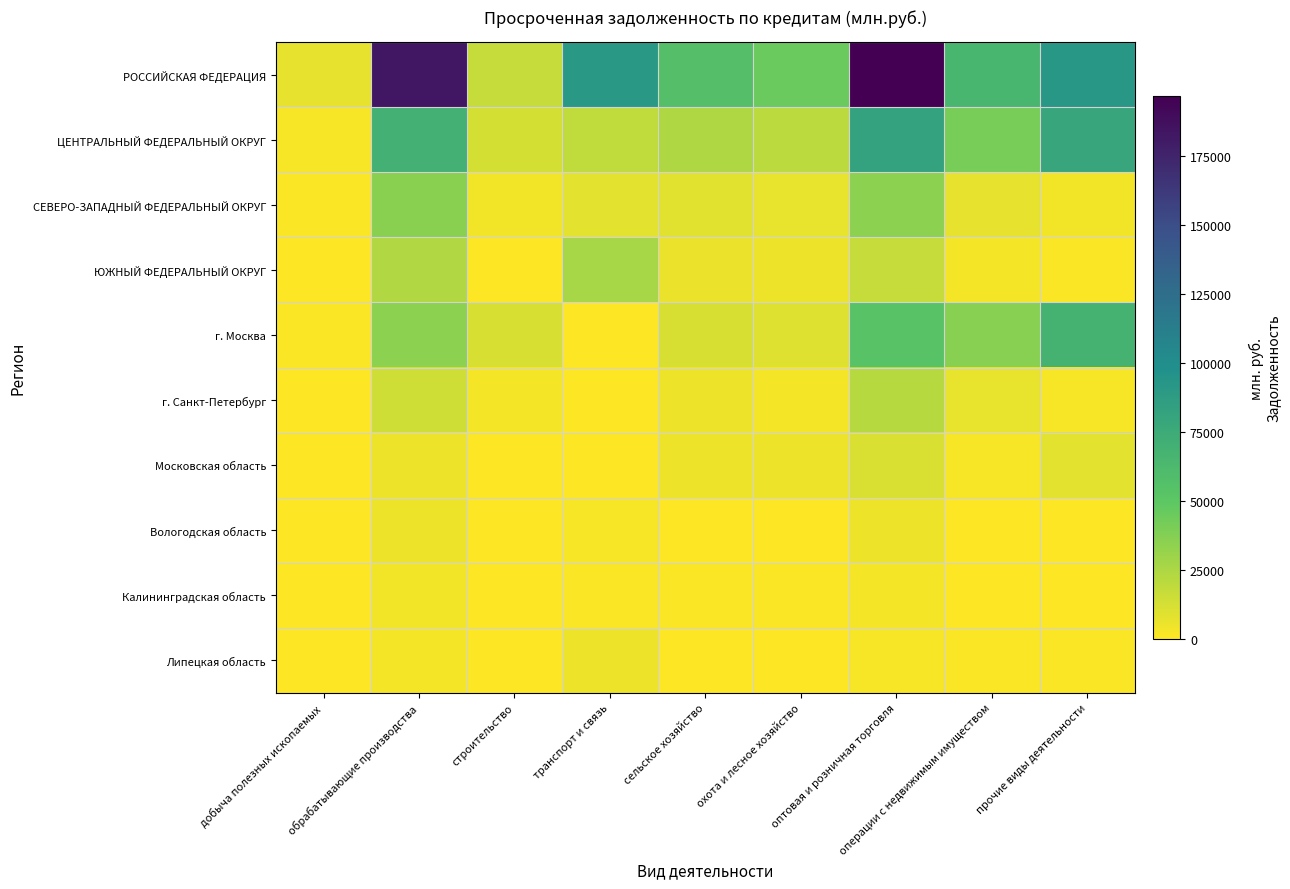

At which category is the sum across all series the highest?

оптовая и розничная торговля